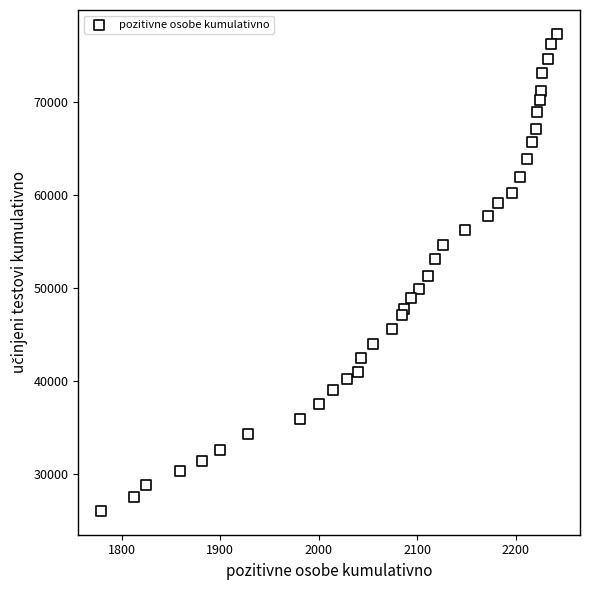

What is the range of Y values (max minus min)?

51359